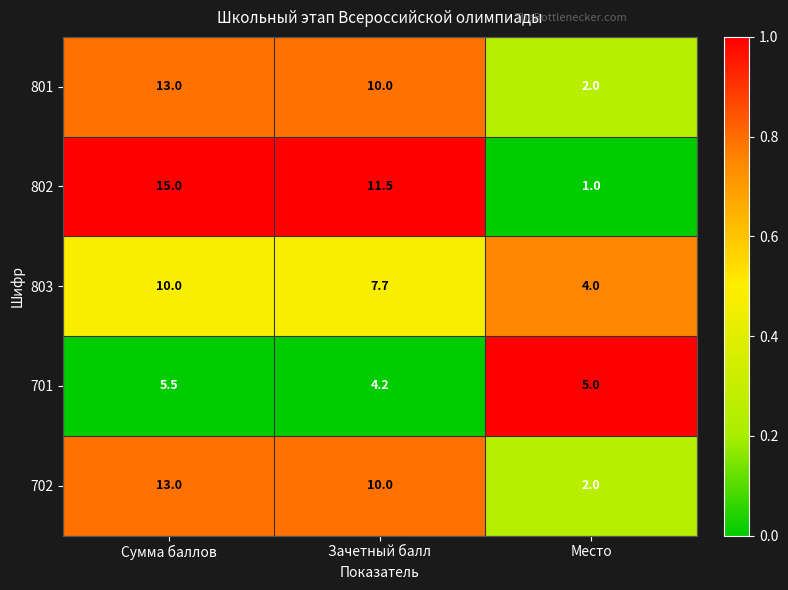

Rank the categories by 702 value from highest to lowest.

Сумма баллов, Зачетный балл, Место